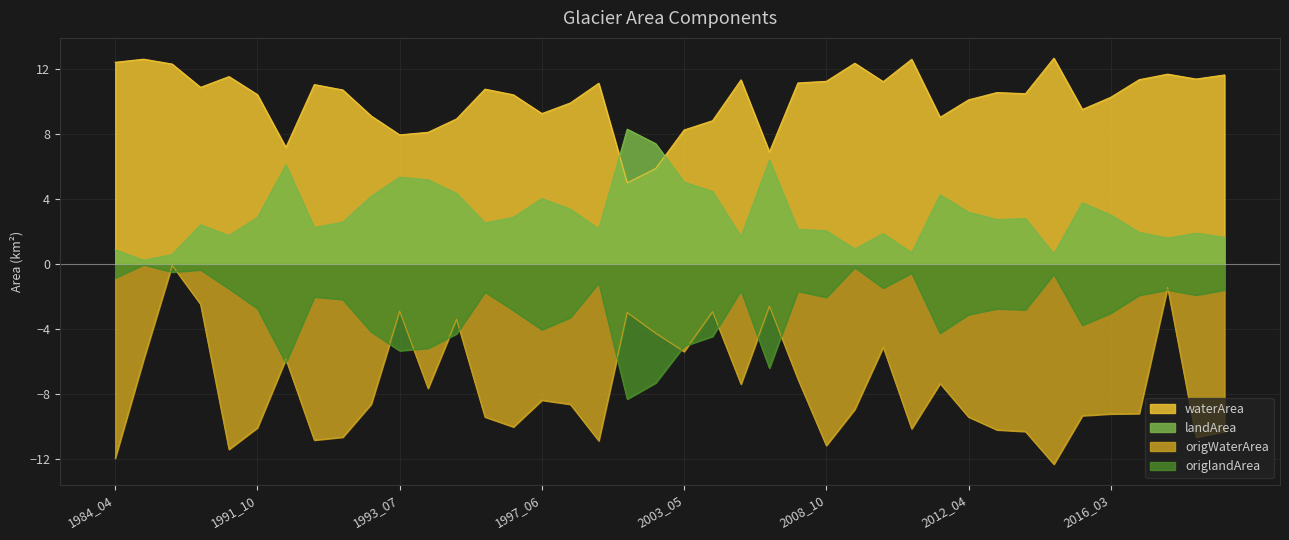

List the series in order of their overall mean, highest first.

waterArea, landArea, origlandArea, origWaterArea